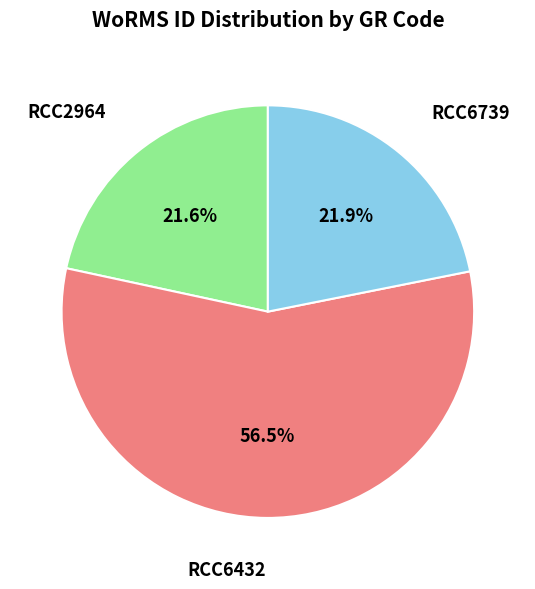

Is it true that RCC6739 is 9% of the pie?

False